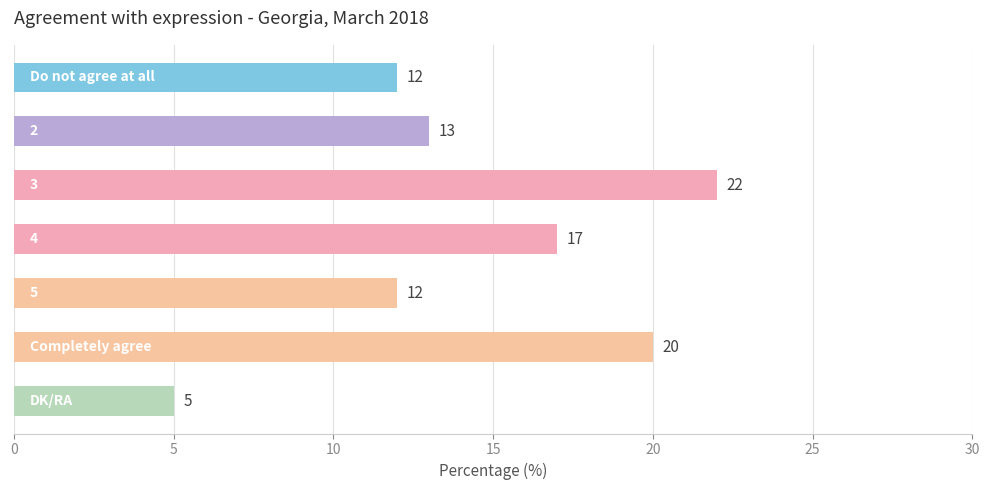

What is the difference between the second highest and second lowest values?

8